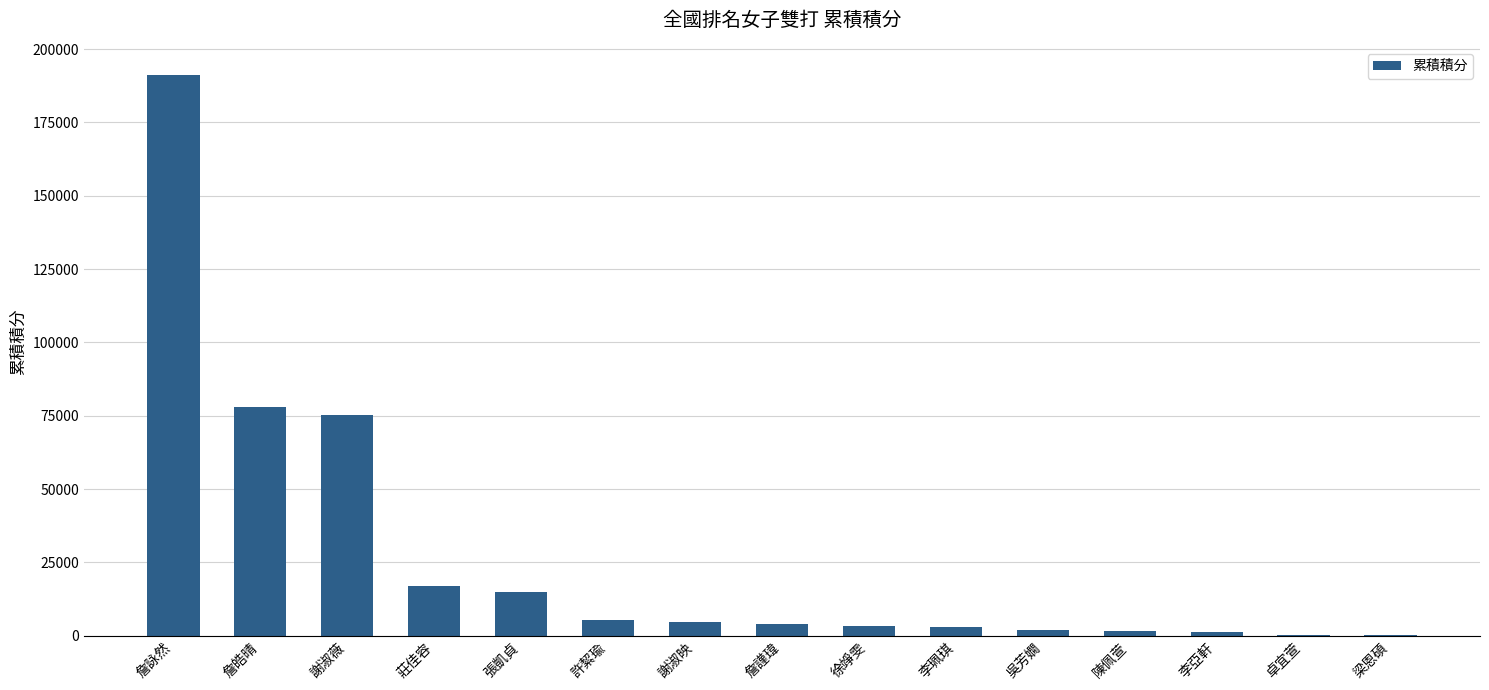

Are the bars grouped side by side (vs. stacked)?

No